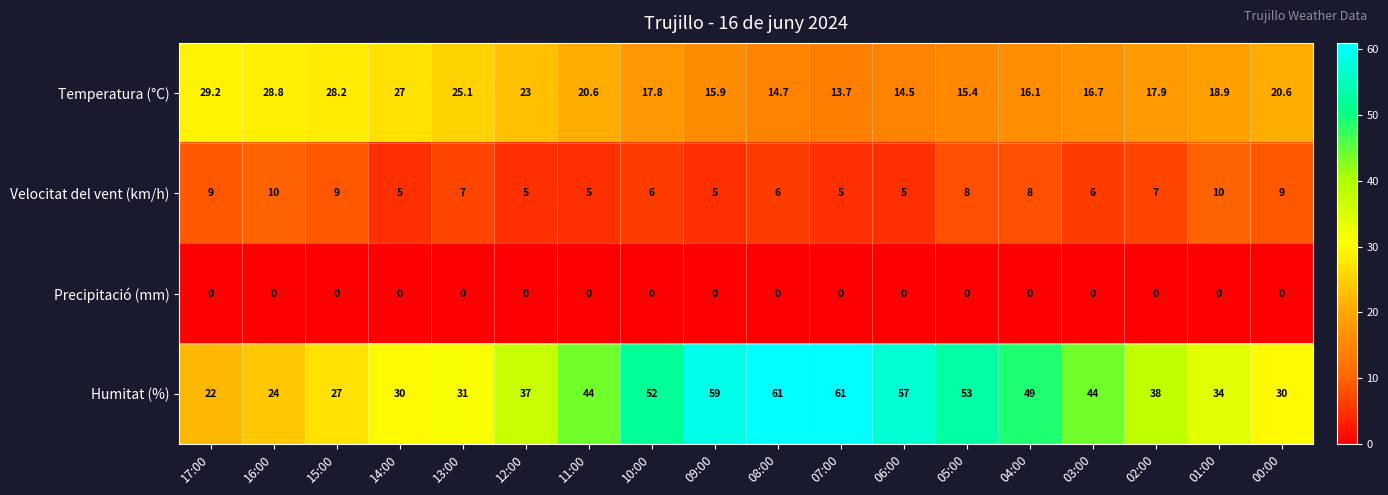

True or false: Precipitació (mm) has a value of 0.0 at 01:00.

True